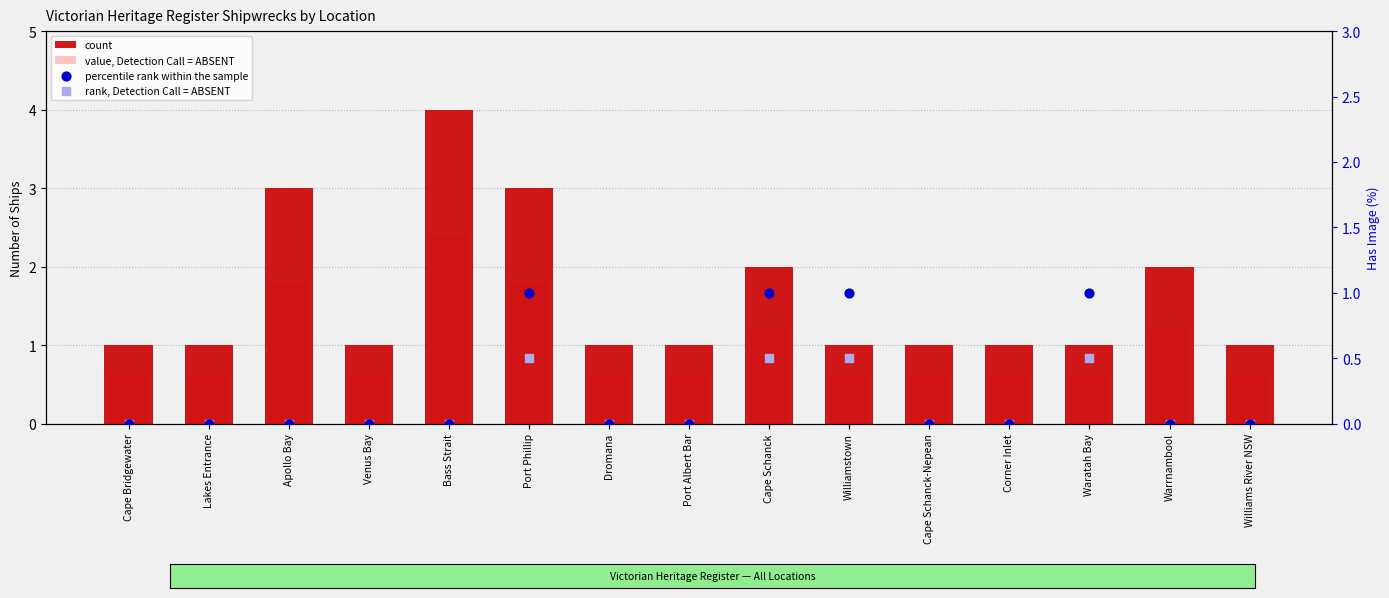

At how many categories does at least one series exceed 1?

5